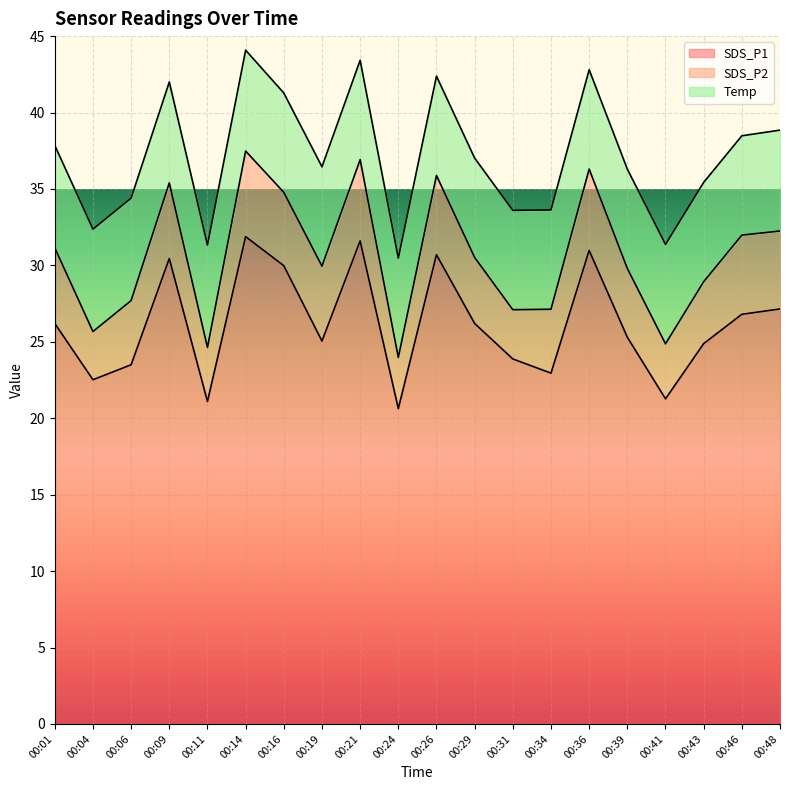

What is the total value across all series at 00:29?

37.0